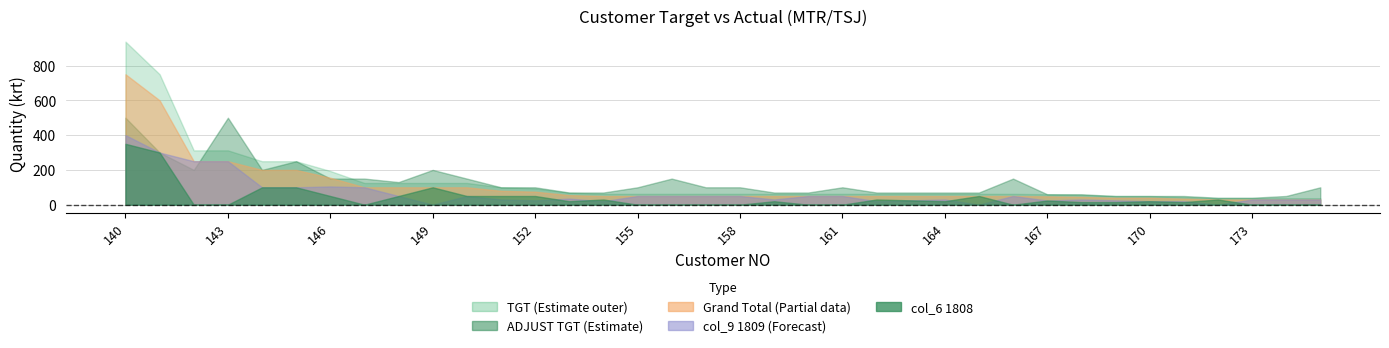

Which series has the largest range (max minus min)?

TGT